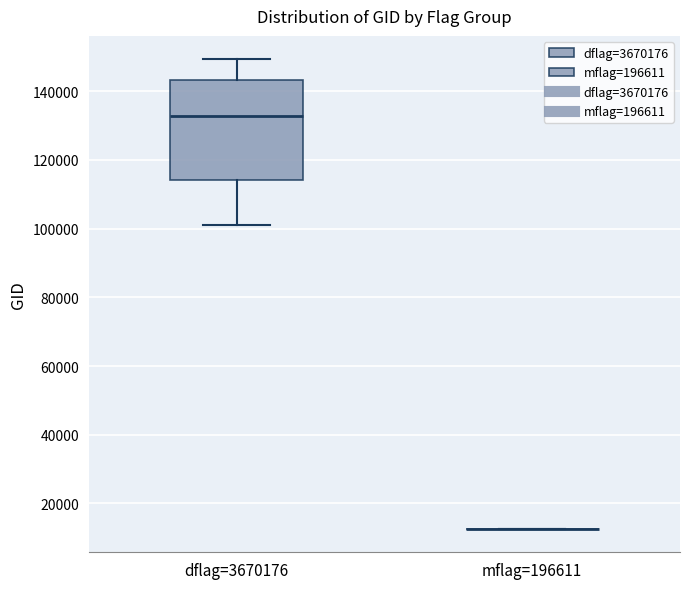

Which box is the tallest, from its lower edge to its upper edge?

dflag=3670176